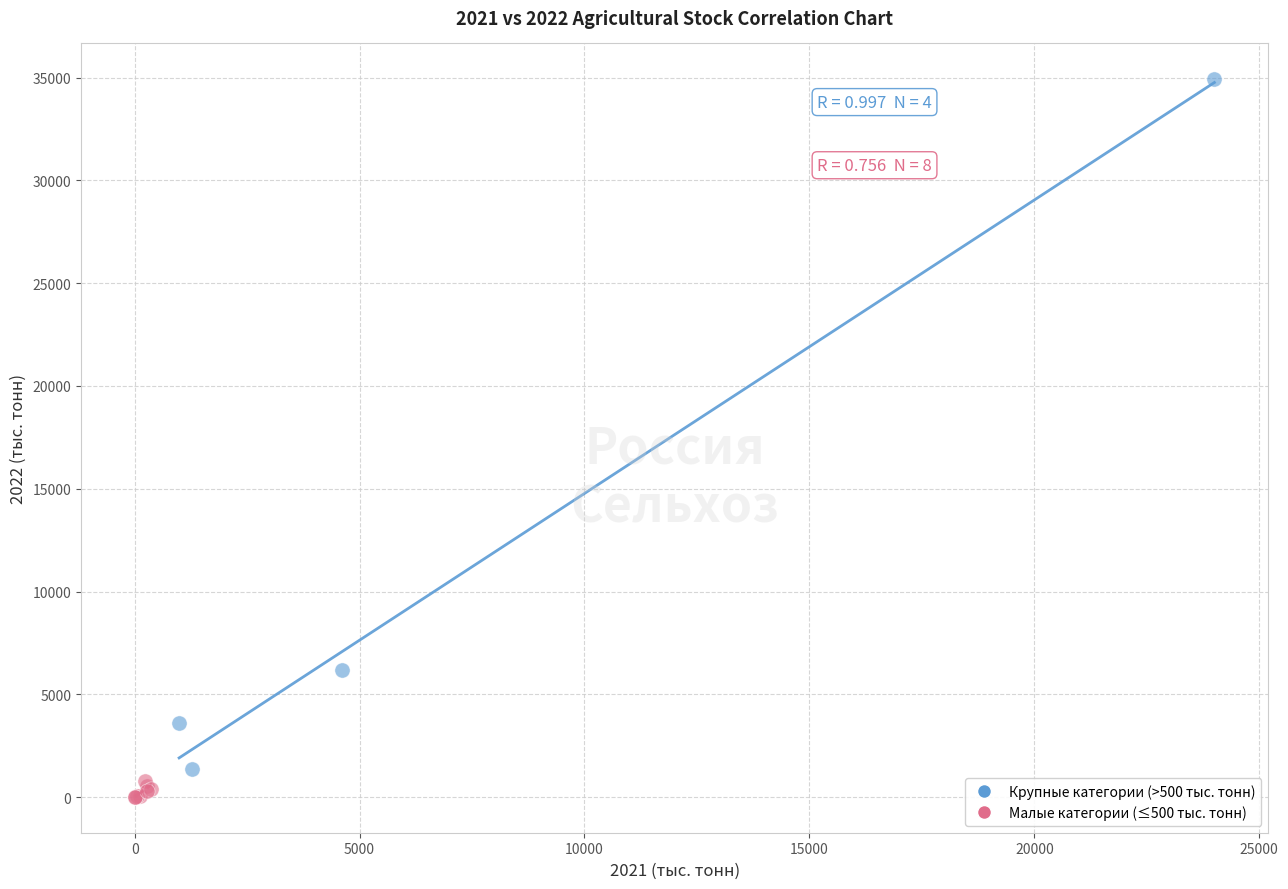

Which series reaches the maximum Y coordinate?

Крупные категории (>500 тыс. тонн)